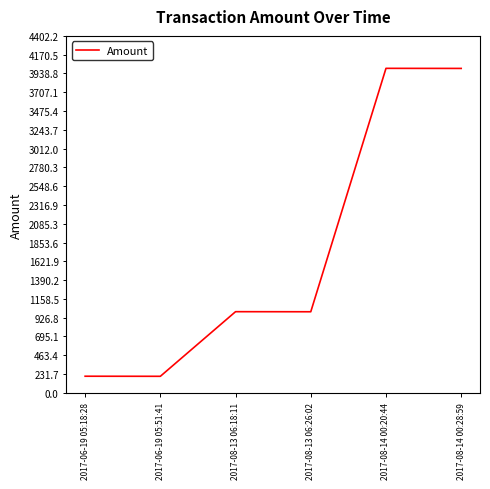

What is the change in value from 2017-06-19 05:51:41 to 2017-08-13 06:26:02?

+796